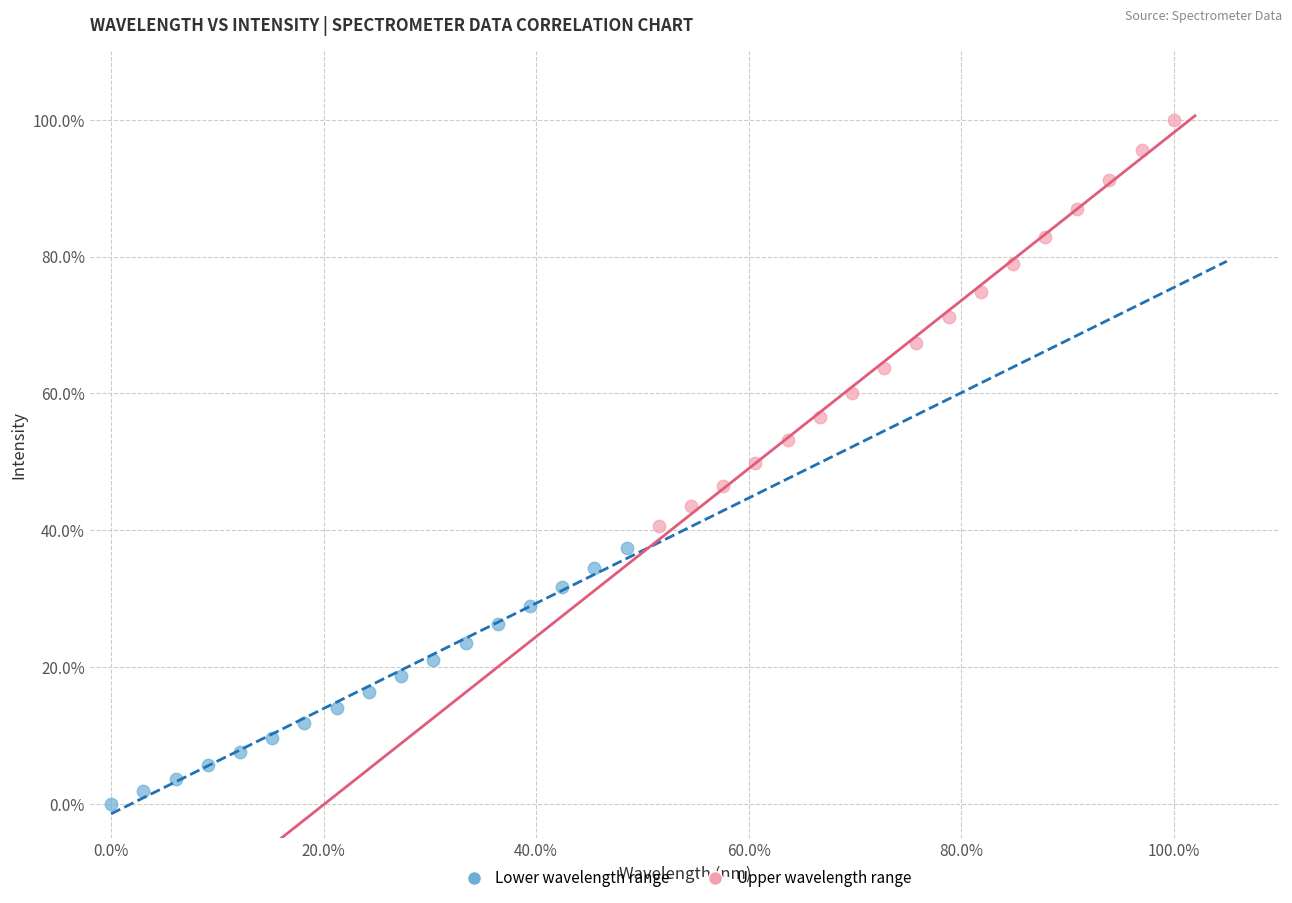

What are all the series names shown in the legend?

Lower wavelength range, Upper wavelength range